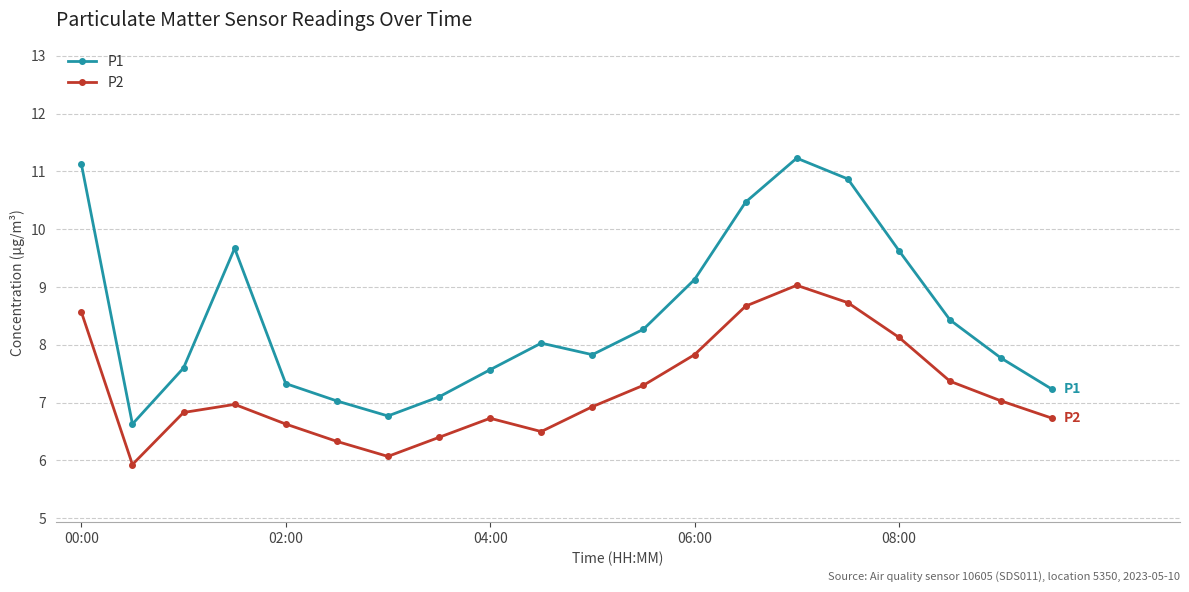

True or false: P2 has more than 1 interior local peaks.

True